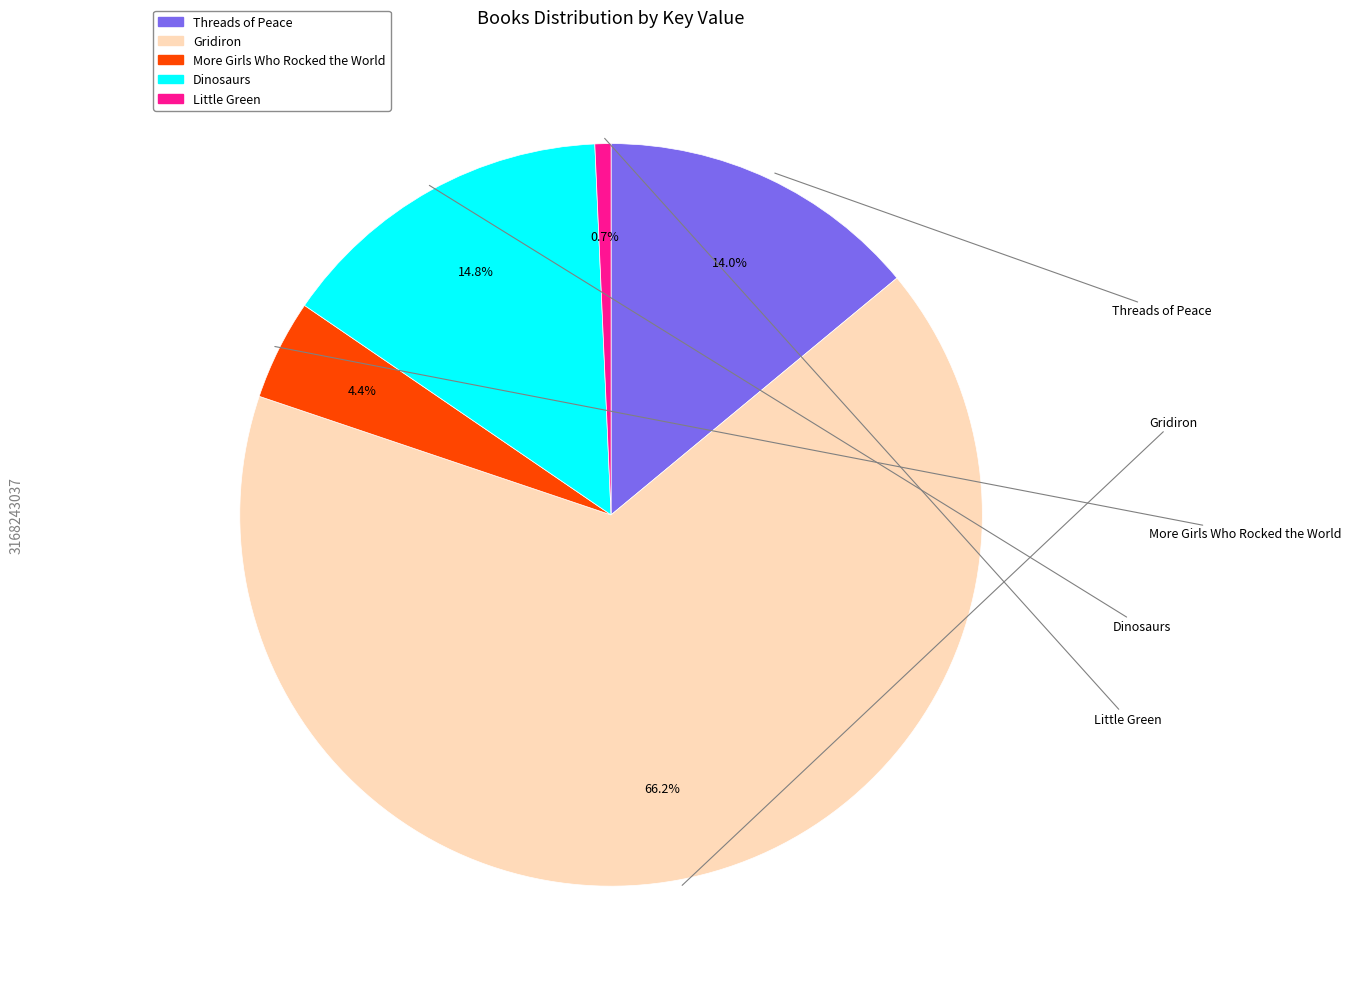

Which slice is the largest?

Gridiron